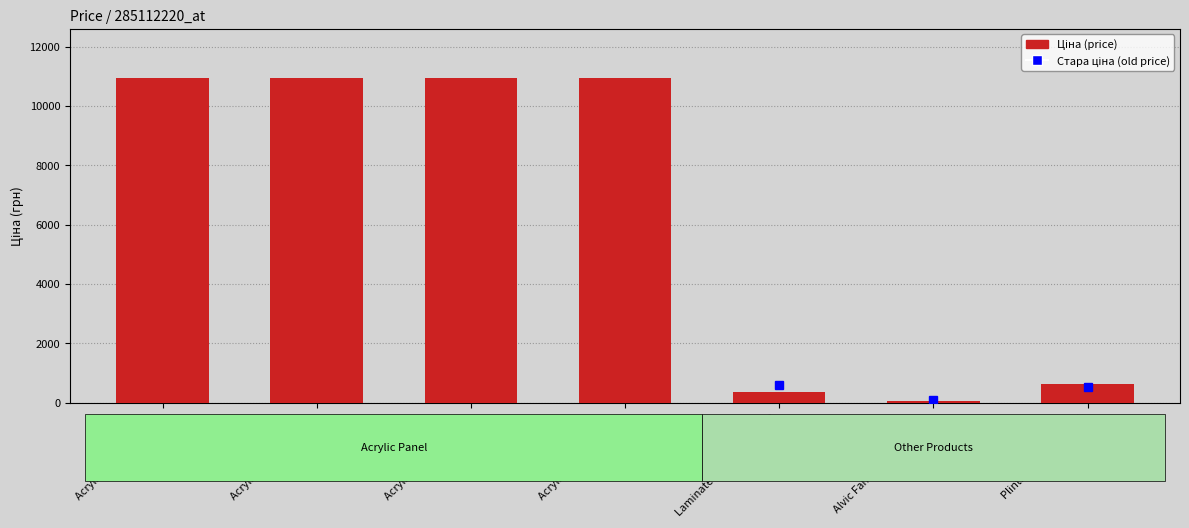

What is the smallest value displayed?

41.5